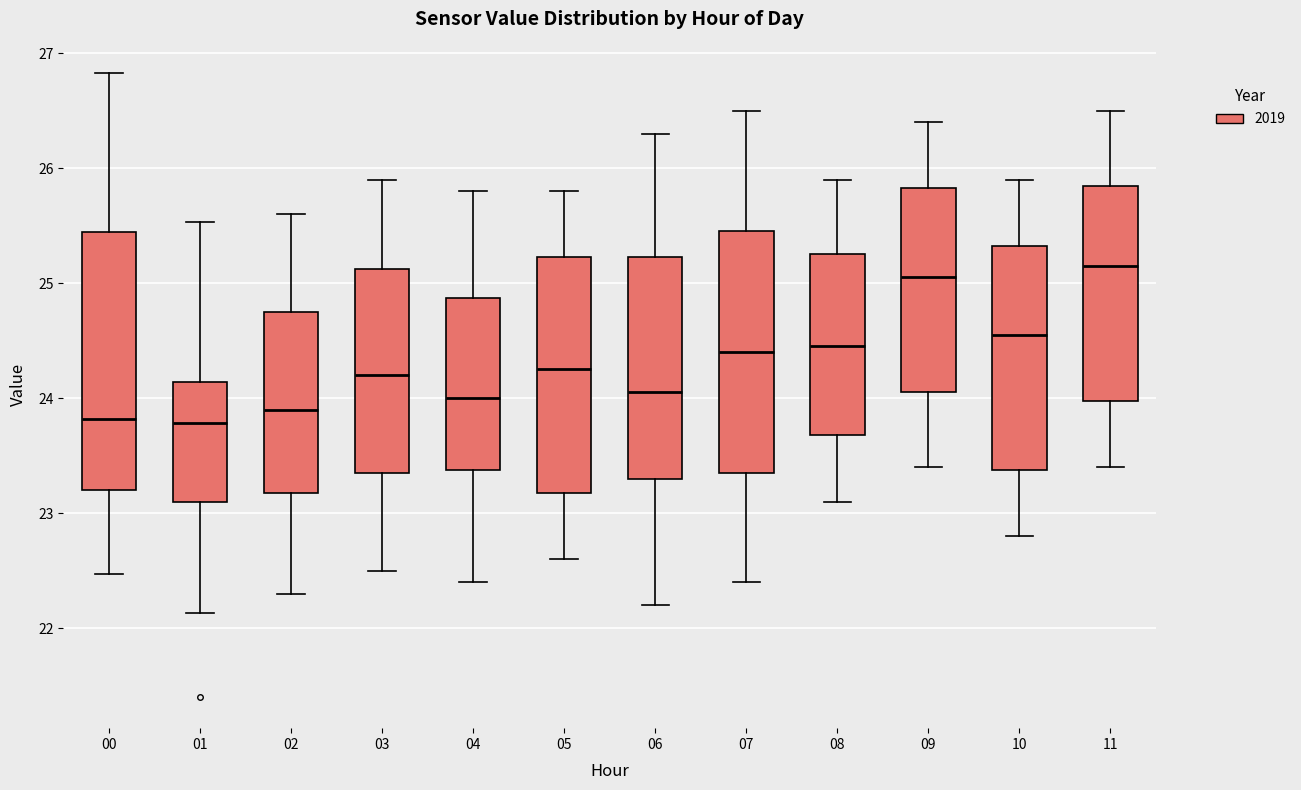

Reading left to right, transcribe this box plot: for each box, give where its median line is, the range the box spans, and where its two whiskers end, as read against the y-axis. The values are not printed on the chart, so give them approximately, as read against the axis.

00: median 23.8, box 23.2 to 25.4, whiskers 22.5 to 26.8
01: median 23.8, box 23.1 to 24.1, whiskers 22.1 to 25.5
02: median 23.9, box 23.2 to 24.8, whiskers 22.3 to 25.6
03: median 24.2, box 23.4 to 25.1, whiskers 22.5 to 25.9
04: median 24.0, box 23.4 to 24.9, whiskers 22.4 to 25.8
05: median 24.3, box 23.2 to 25.2, whiskers 22.6 to 25.8
06: median 24.1, box 23.3 to 25.2, whiskers 22.2 to 26.3
07: median 24.4, box 23.4 to 25.5, whiskers 22.4 to 26.5
08: median 24.5, box 23.7 to 25.3, whiskers 23.1 to 25.9
09: median 25.1, box 24.1 to 25.8, whiskers 23.4 to 26.4
10: median 24.6, box 23.4 to 25.3, whiskers 22.8 to 25.9
11: median 25.2, box 24.0 to 25.9, whiskers 23.4 to 26.5